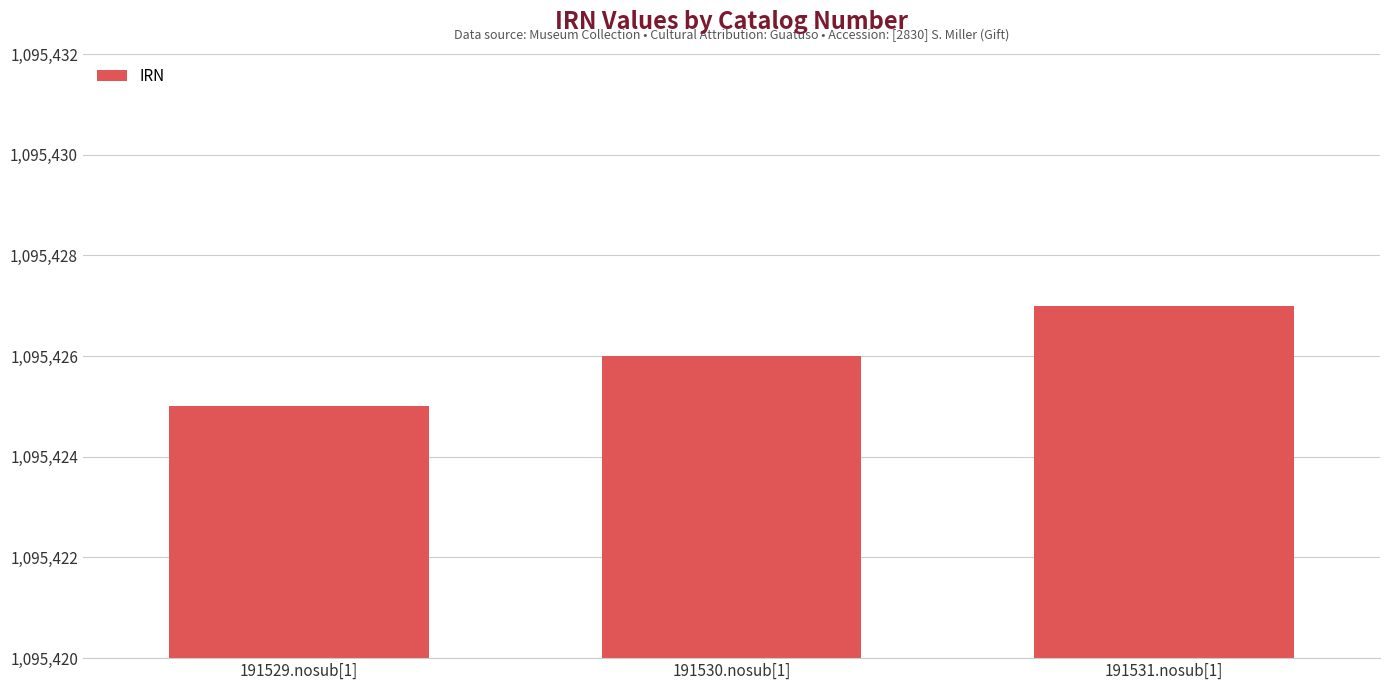

True or false: the data shows 1095425 at 191529.nosub[1].

True